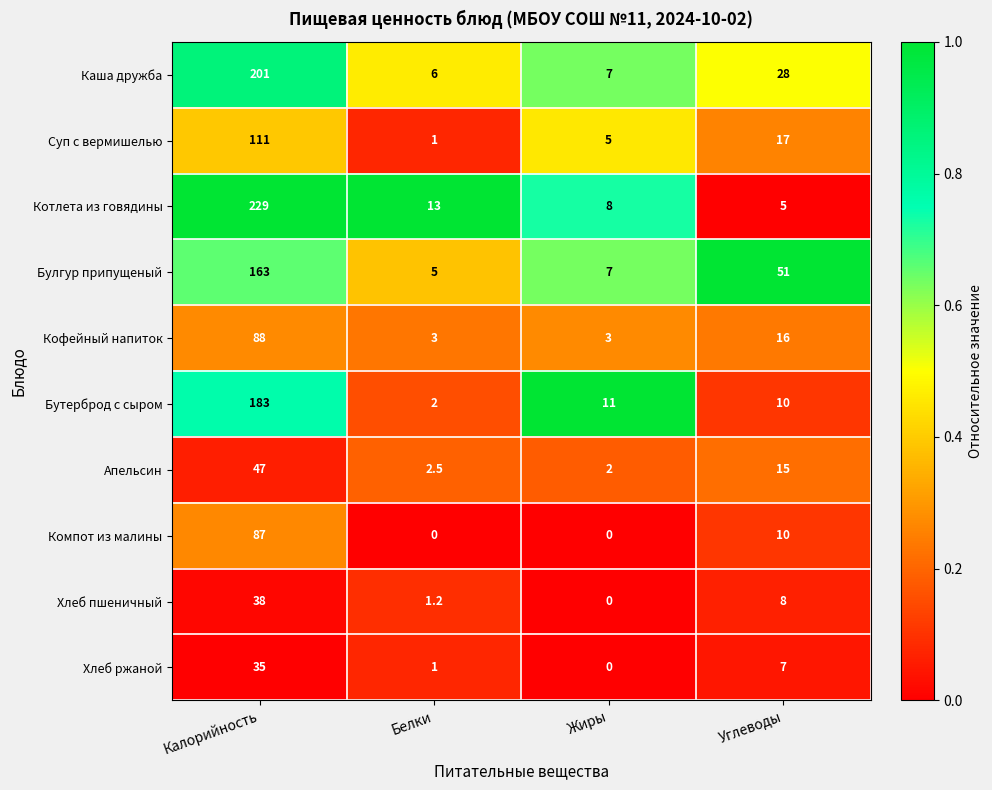

Which series has the widest spread of values?

Котлета из говядины